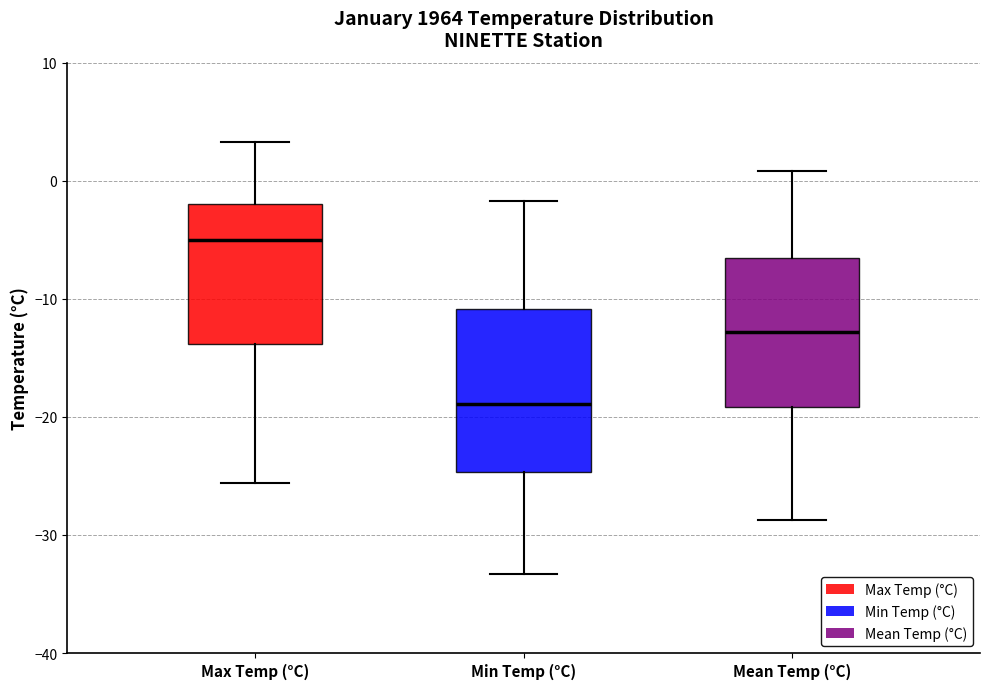

Reading left to right, read every box against the y-axis: the position of its median line, the range the box covers, and the ends of its whiskers. The values are not printed on the chart, so give them approximately, as read against the axis.

Max Temp (°C): median -5, box -14 to -2, whiskers -26 to 3
Min Temp (°C): median -19, box -25 to -11, whiskers -33 to -2
Mean Temp (°C): median -13, box -19 to -7, whiskers -29 to 1